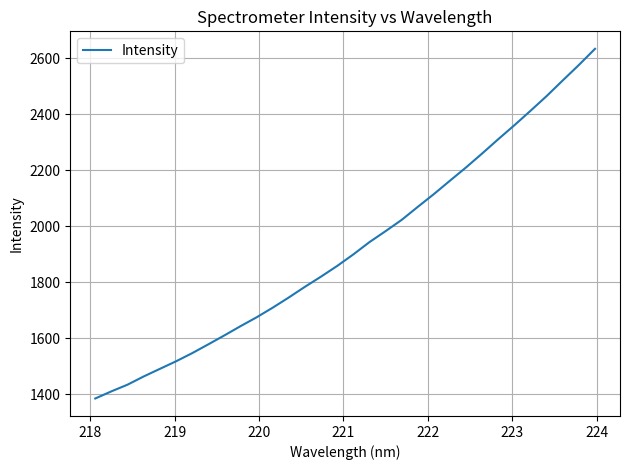

What is the difference between the maximum and minimum values?

1248.6